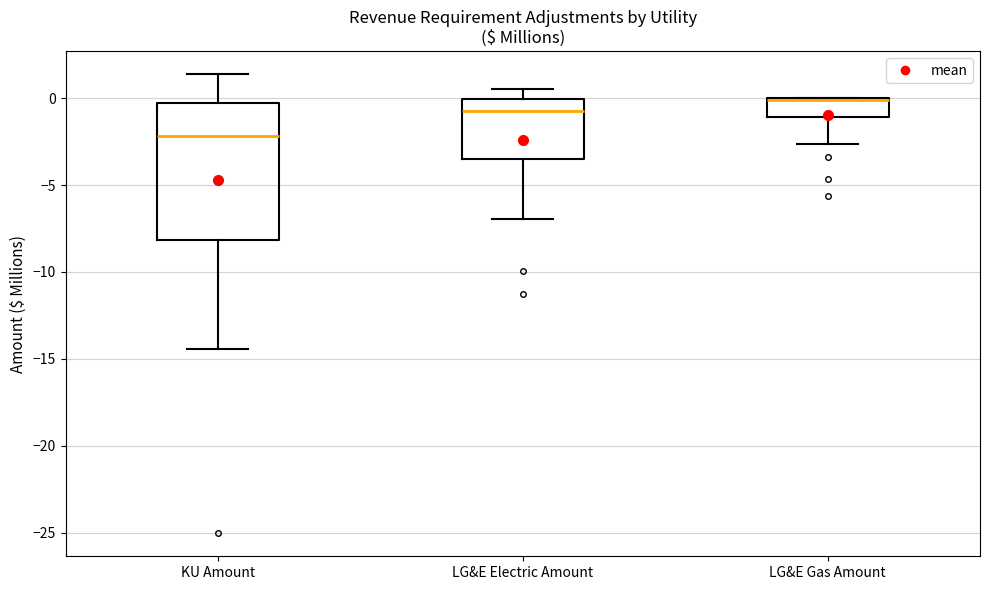

Which box is the tallest, from its lower edge to its upper edge?

KU Amount